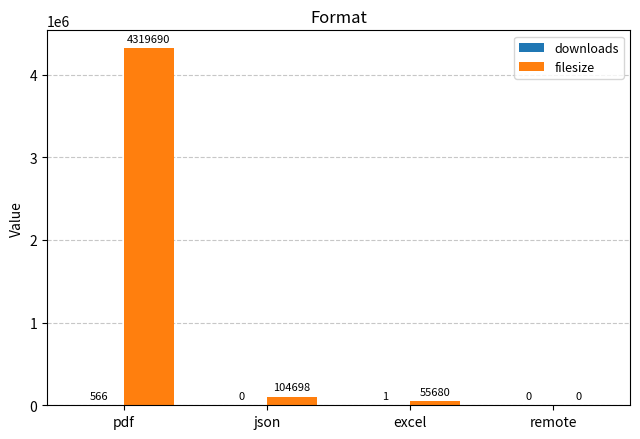

How many categories are shown in the chart?

4